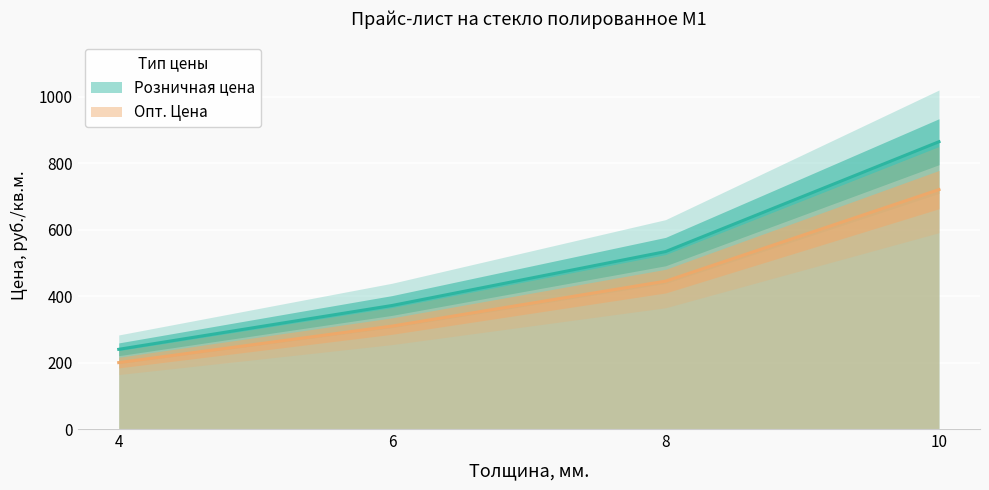

The value of Розничная цена at 4 is 414.3. True or false?

False